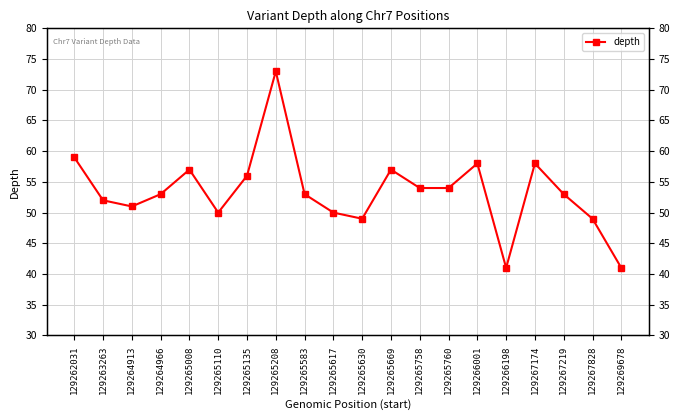

What is the maximum value shown in the chart?

73